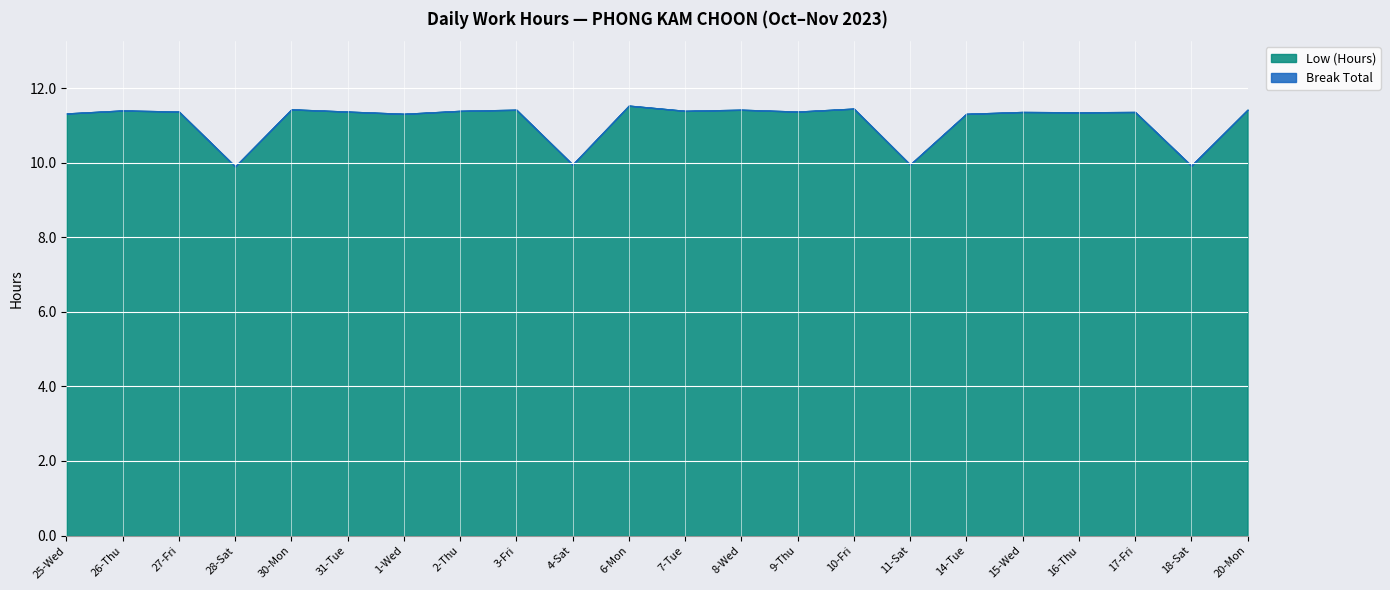

Between 3-Fri and 28-Sat, which is larger?

3-Fri